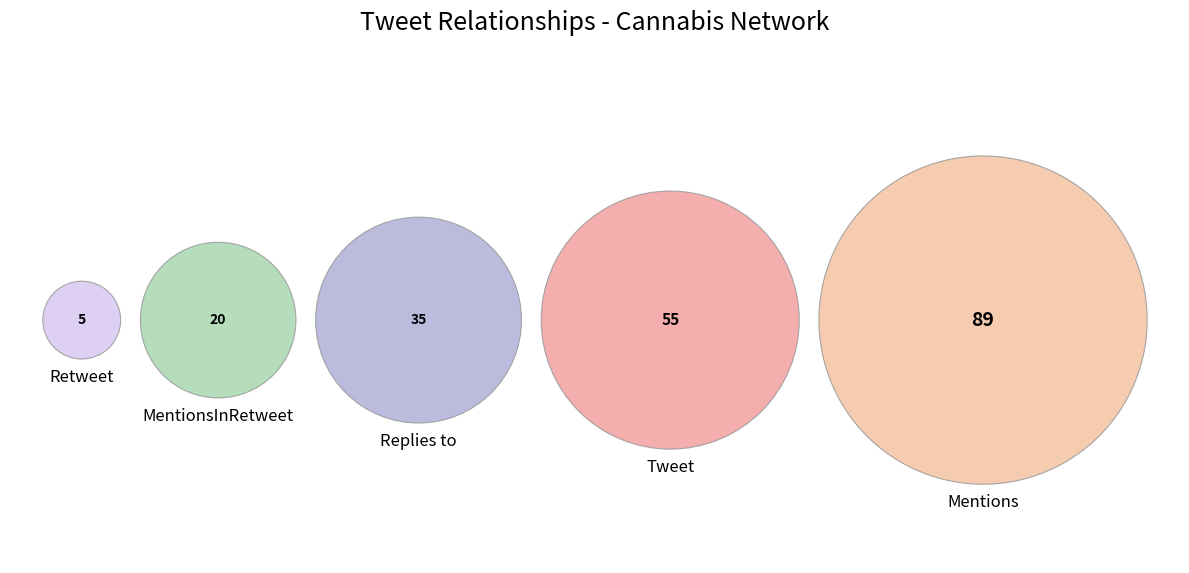

Which has a higher value, Replies to or MentionsInRetweet?

Replies to